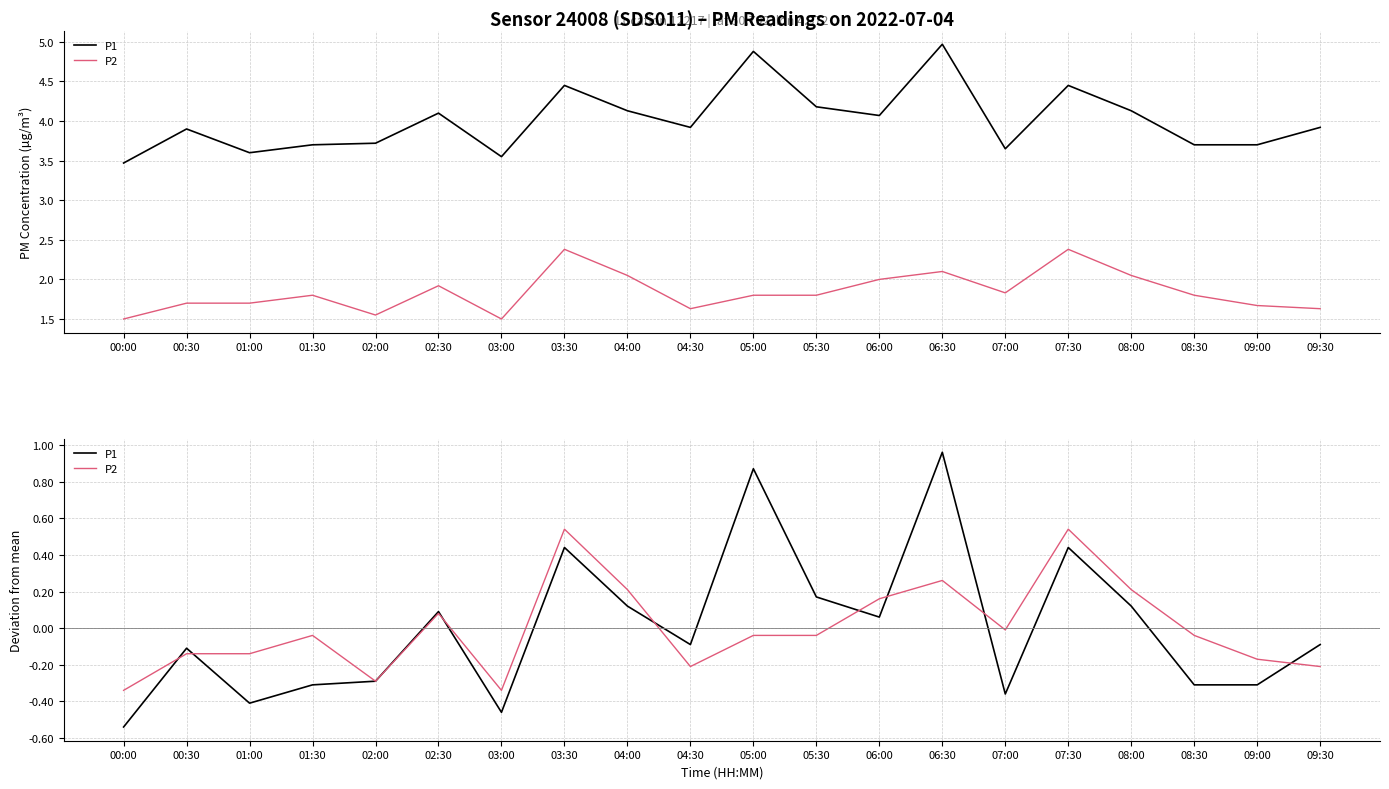

List the labels in order of P2 value, largest first.

03:30, 07:30, 06:30, 04:00, 08:00, 06:00, 02:30, 07:00, 01:30, 05:00, 05:30, 08:30, 00:30, 01:00, 09:00, 04:30, 09:30, 02:00, 00:00, 03:00